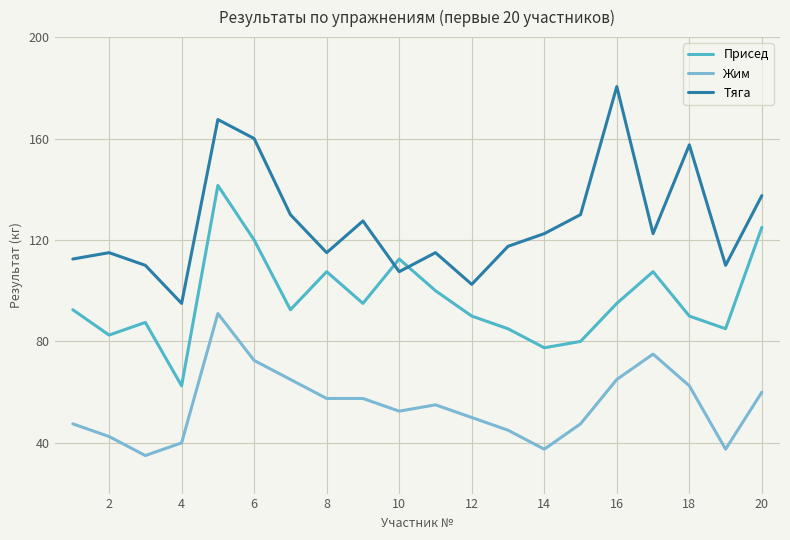

Reading left to right, what are all the values shown in this chart?

Присед: 92.5	82.5	87.5	62.5	141.5	120.0	92.5	107.5	95.0	112.5	100.0	90.0	85.0	77.5	80.0	95.0	107.5	90.0	85.0	125.0
Жим: 47.5	42.5	35.0	40.0	91.0	72.5	65.0	57.5	57.5	52.5	55.0	50.0	45.0	37.5	47.5	65.0	75.0	62.5	37.5	60.0
Тяга: 112.5	115.0	110.0	95.0	167.5	160.0	130.0	115.0	127.5	107.5	115.0	102.5	117.5	122.5	130.0	180.5	122.5	157.5	110.0	137.5